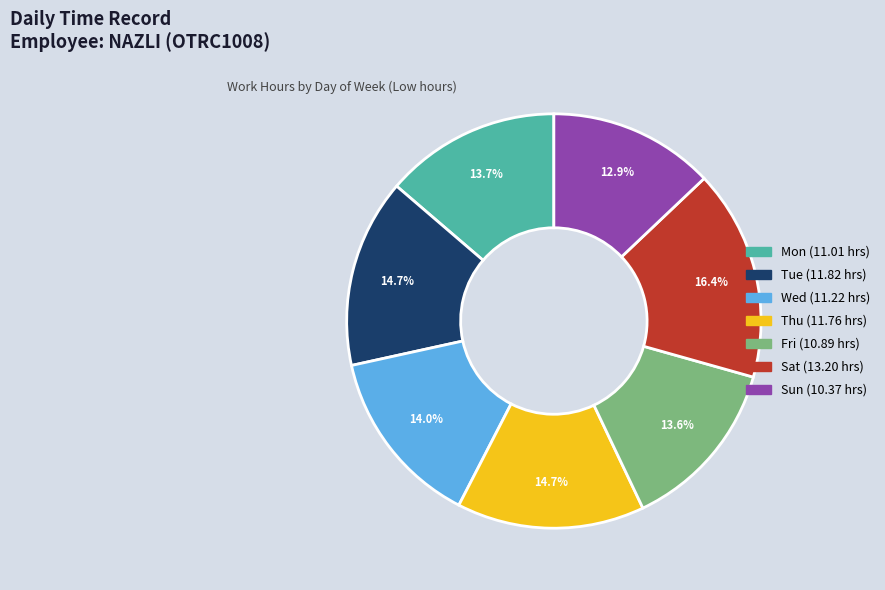

To the nearest percent, what is the difference between the largest and smallest slice percentages?

4%